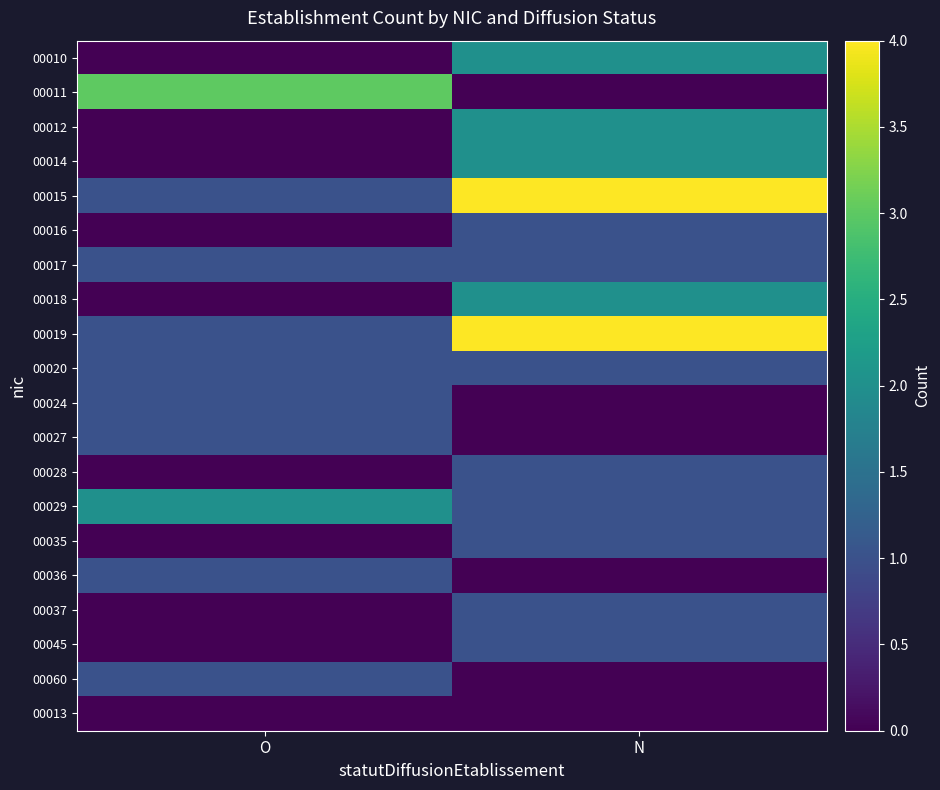

Reading right to left, what are all the values shown in this chart?

00010: N=2	O=0
00011: N=0	O=3
00012: N=2	O=0
00014: N=2	O=0
00015: N=4	O=1
00016: N=1	O=0
00017: N=1	O=1
00018: N=2	O=0
00019: N=4	O=1
00020: N=1	O=1
00024: N=0	O=1
00027: N=0	O=1
00028: N=1	O=0
00029: N=1	O=2
00035: N=1	O=0
00036: N=0	O=1
00037: N=1	O=0
00045: N=1	O=0
00060: N=0	O=1
00013: N=0	O=0